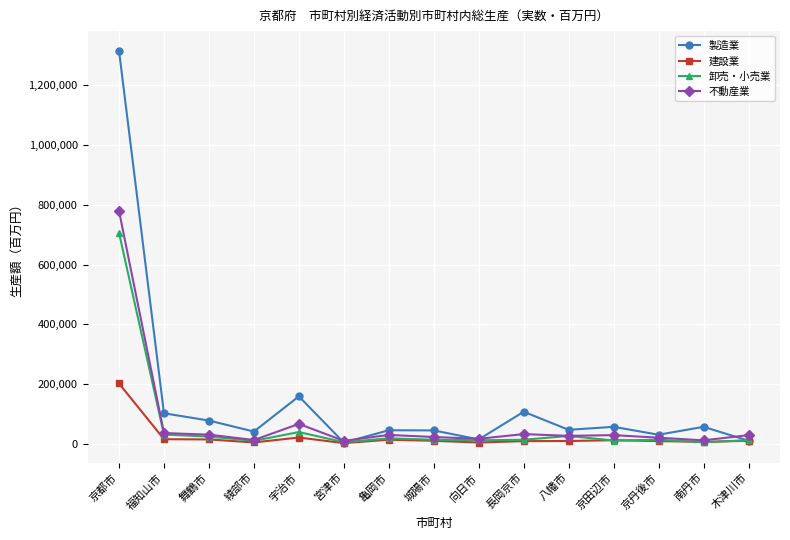

Count the number of categories in the chart.

15